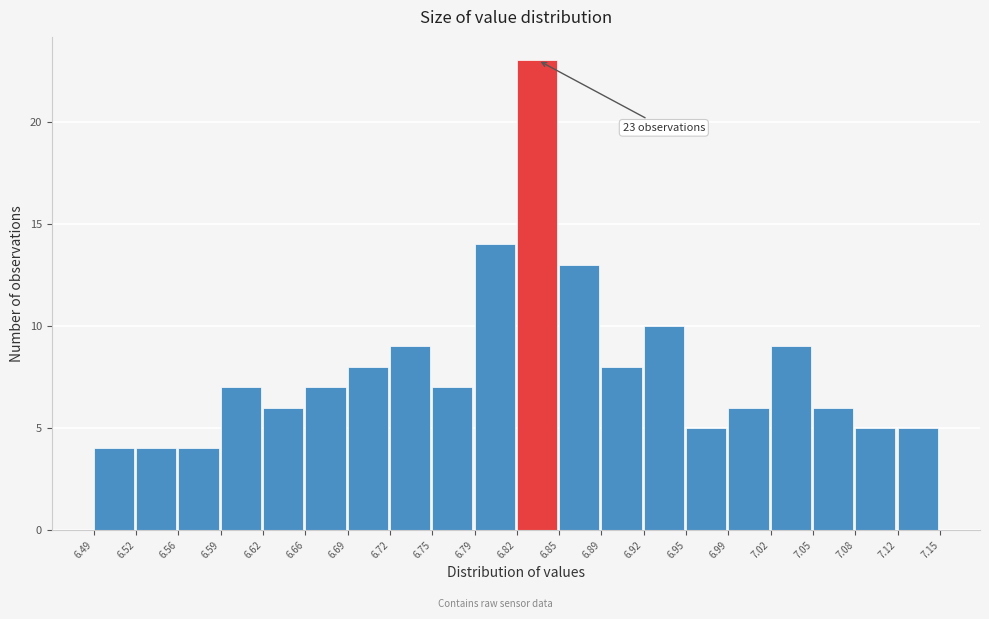

Over which range of the x-axis is the bar tallest?

6.82 to 6.85